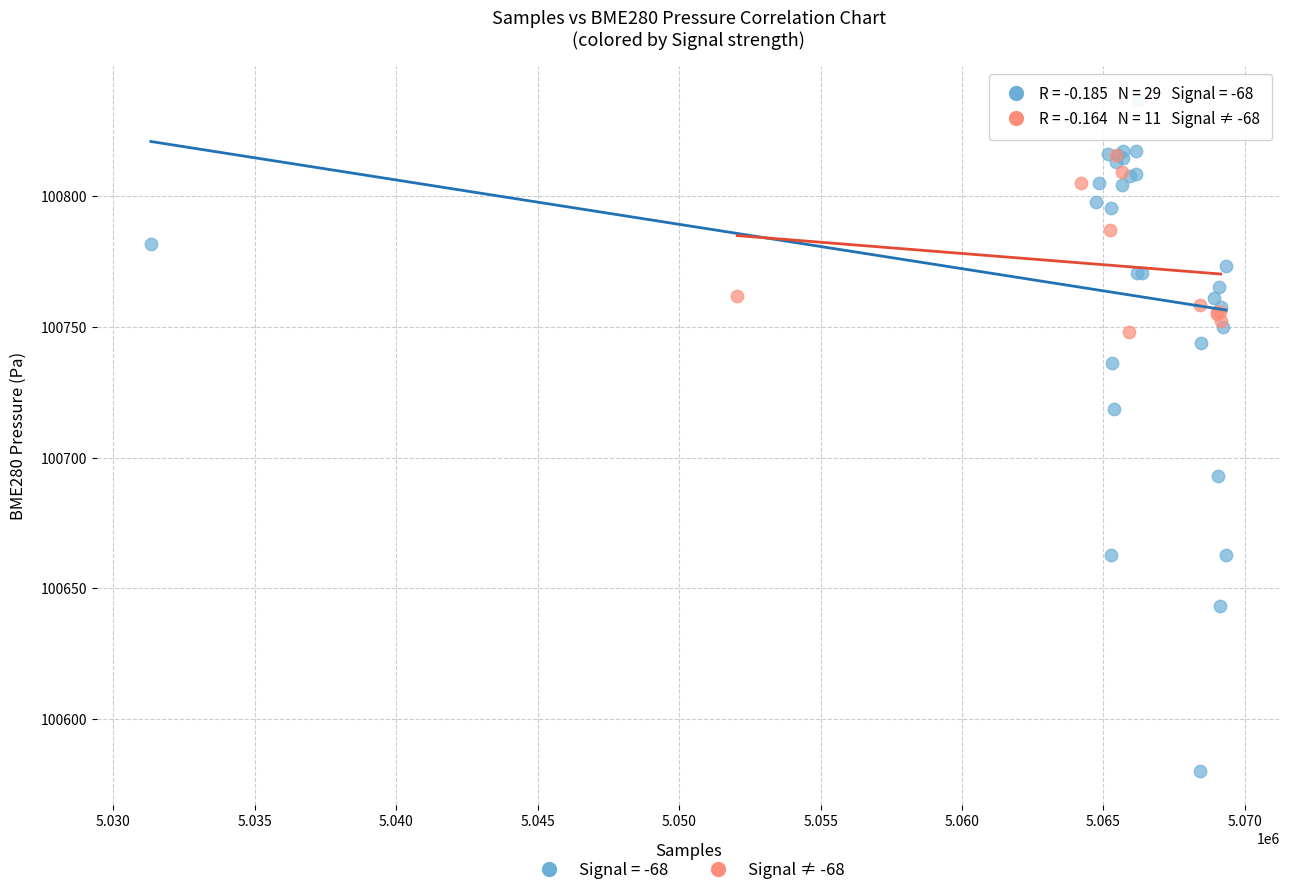

Which series has the largest Y range (max minus min)?

Signal = -68